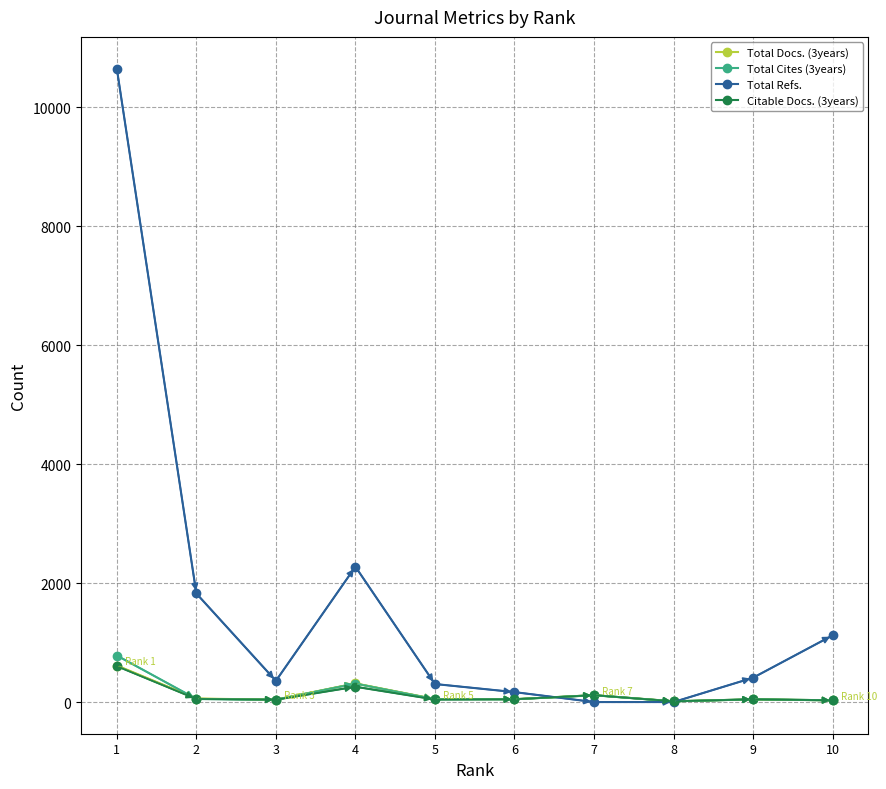

At which category does Total Refs. reach its first local peak?

4